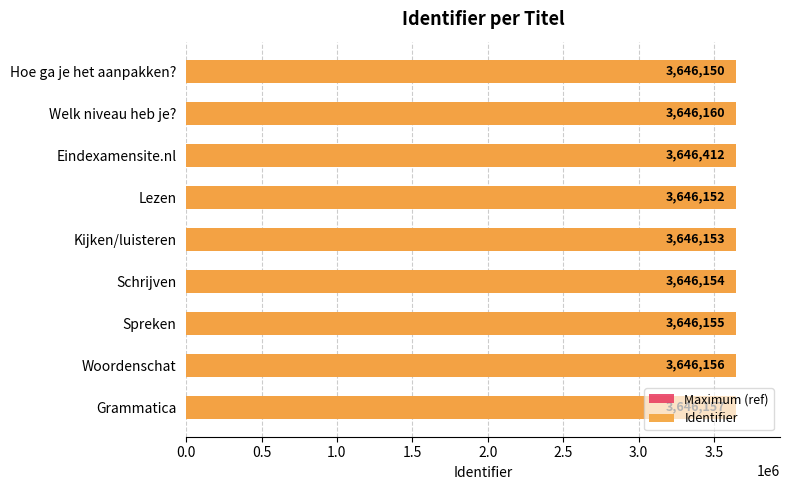

Which series has the widest spread of values?

Identifier